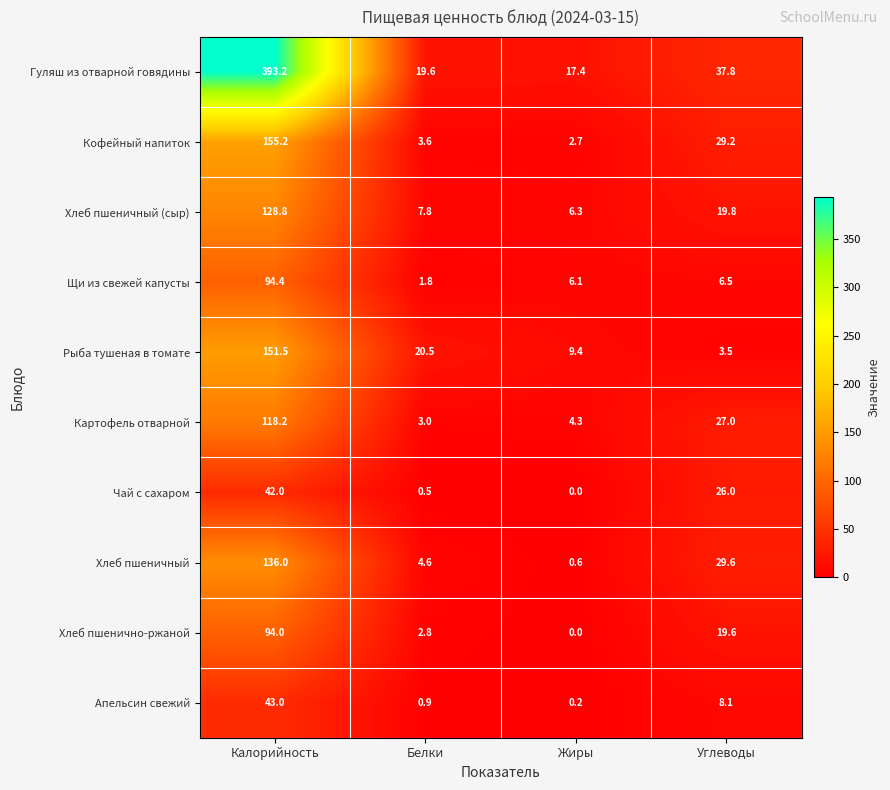

True or false: Гуляш из отварной говядины has a value of 17.4 at Жиры.

True